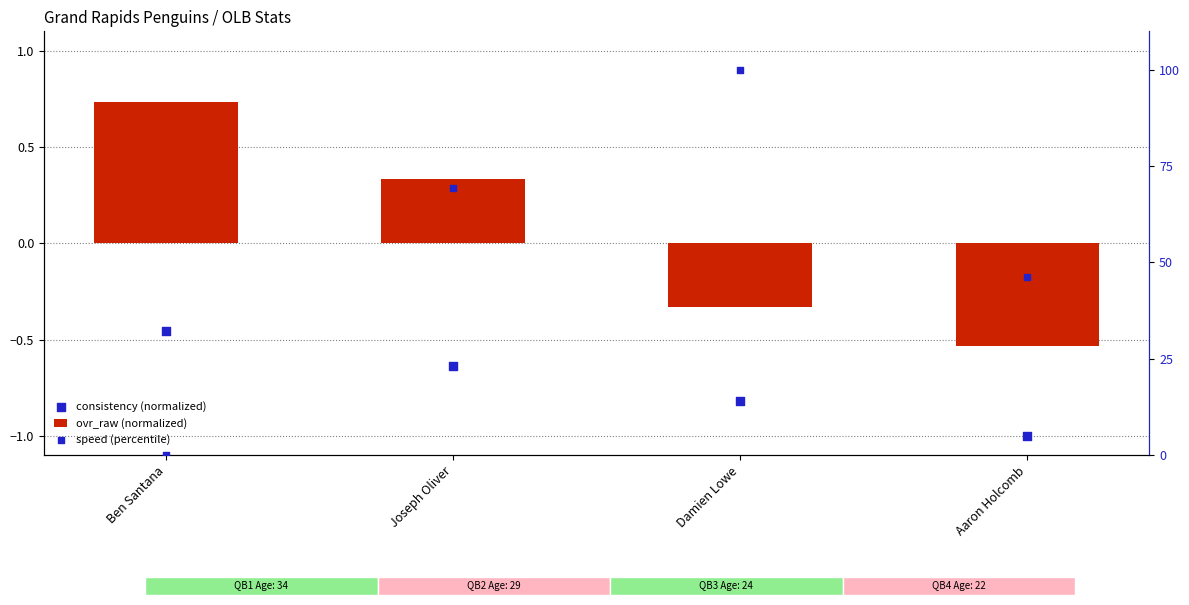

Is the value of consistency (normalized) at Aaron Holcomb greater than the value of ovr_raw (normalized) at Ben Santana?

No